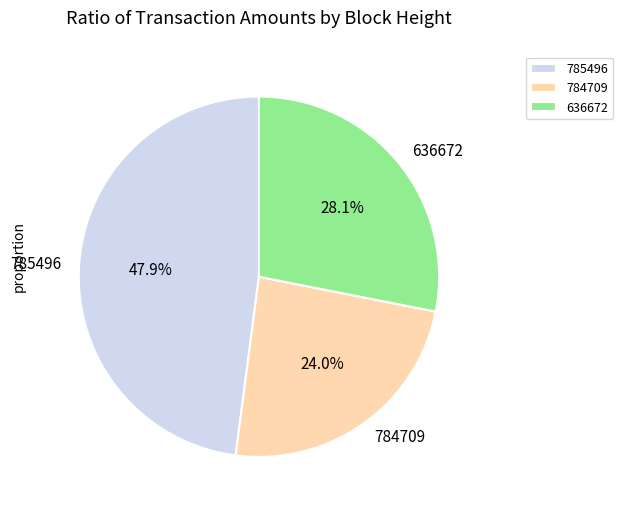

What portion of the pie excludes 785496?

52.1%